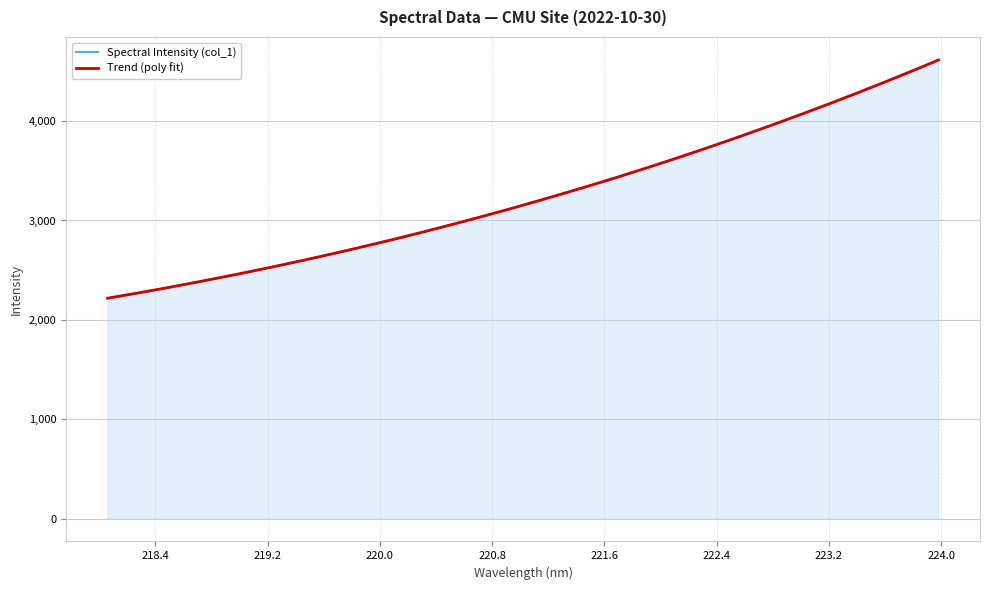

What are all the series names shown in the legend?

Spectral Intensity (col_1), Trend (poly fit)